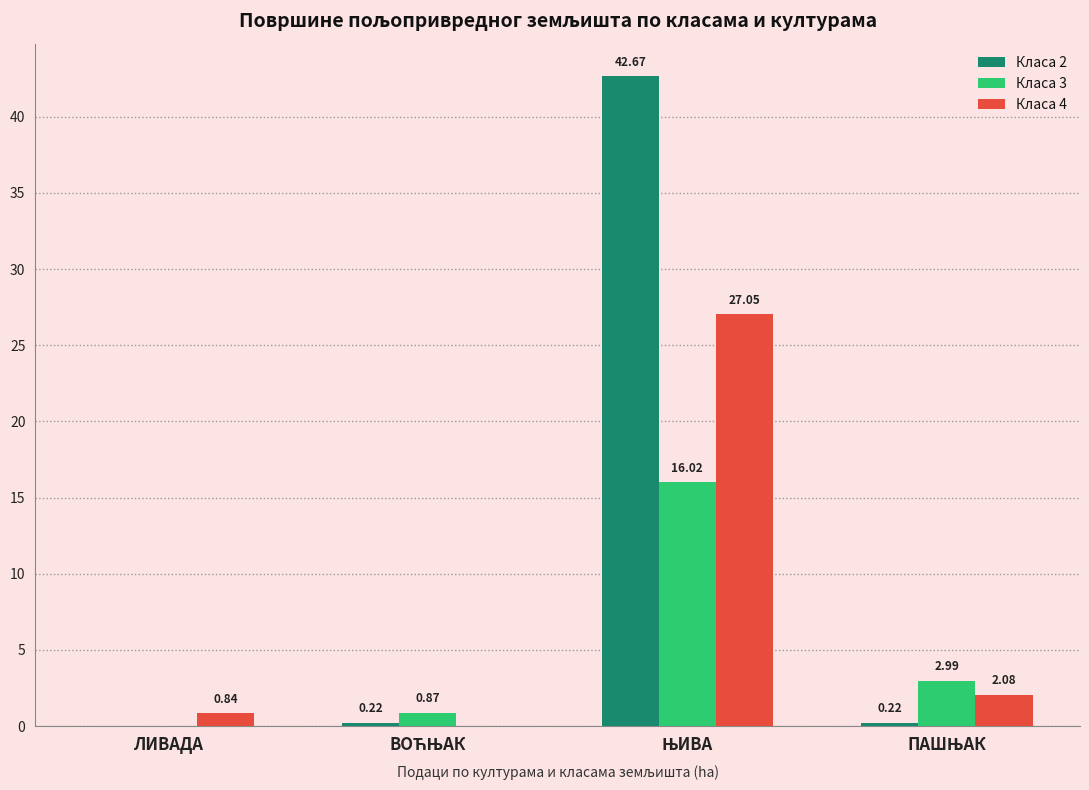

What is the sum of all Класа 2 values?

43.1